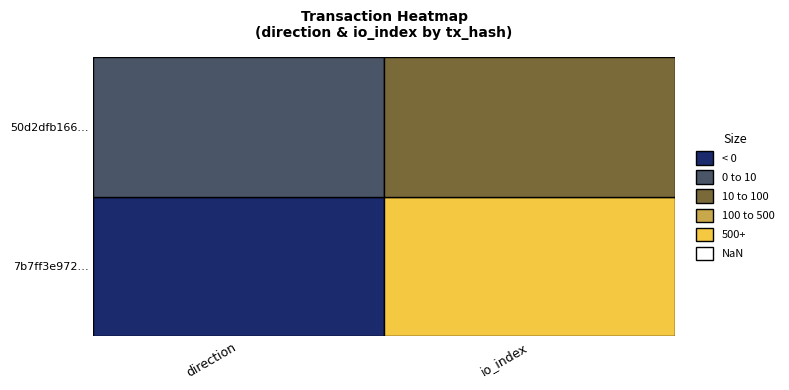

Which series has the widest spread of values?

7b7ff3e972b4141ca0aa87365d5fa2690b5706b